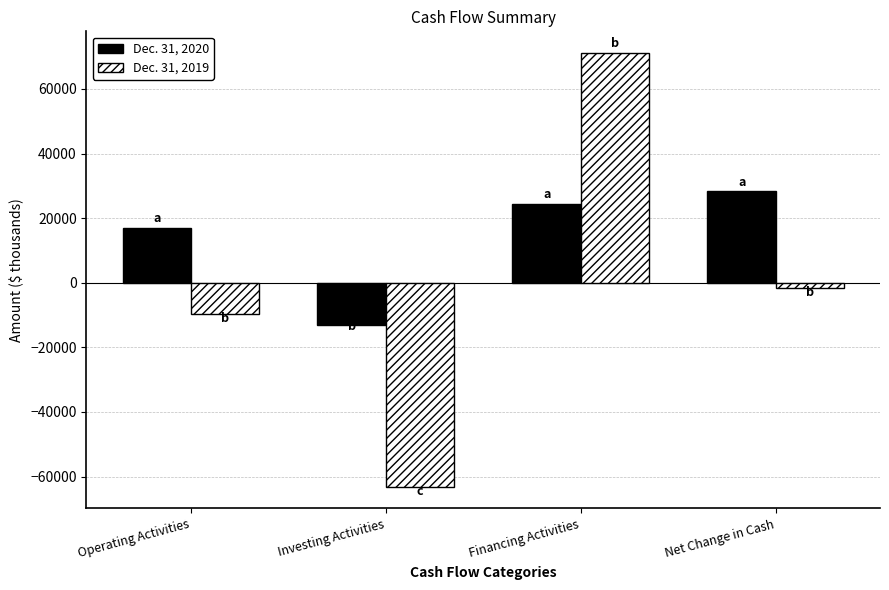

What is the label of the 3rd bar from the right?

Investing Activities